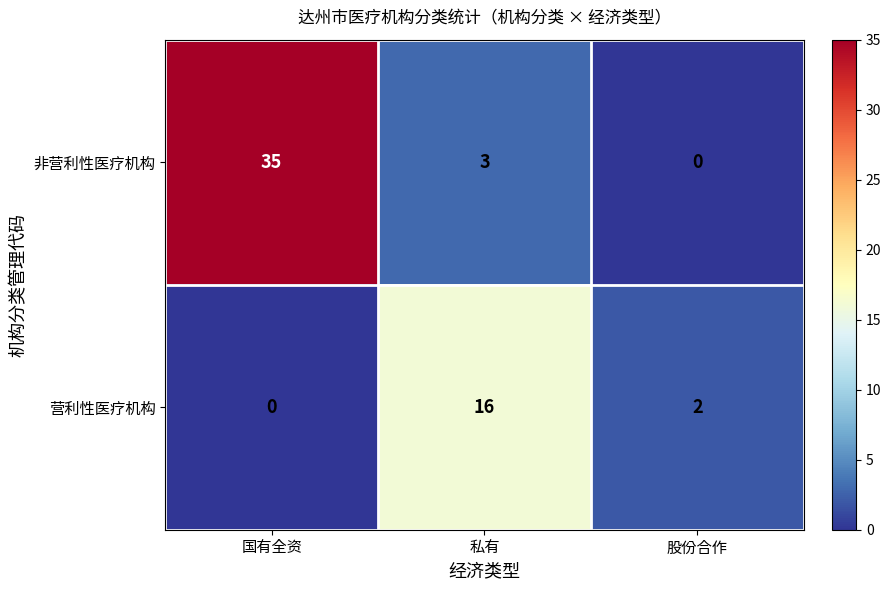

The value of 营利性医疗机构 at 国有全资 is 0. True or false?

True